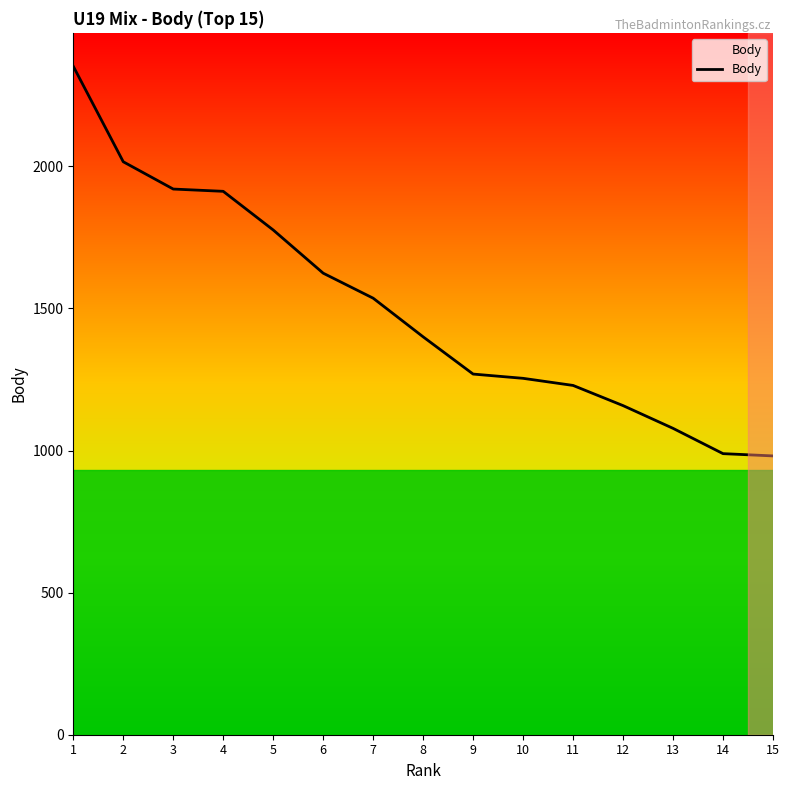

What is the change in value from 5 to 9?

-507